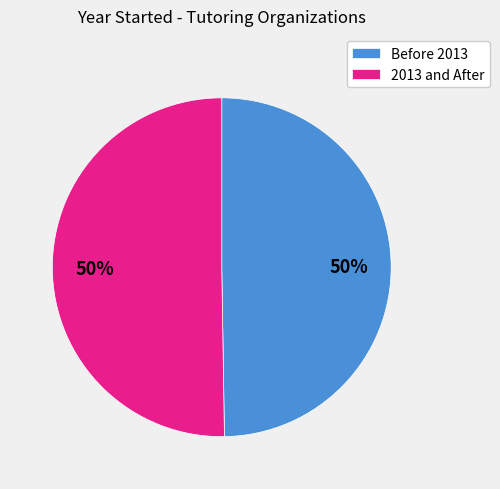

Approximately how many times larger is the value at Before 2013 compared to 2013 and After?

1.0